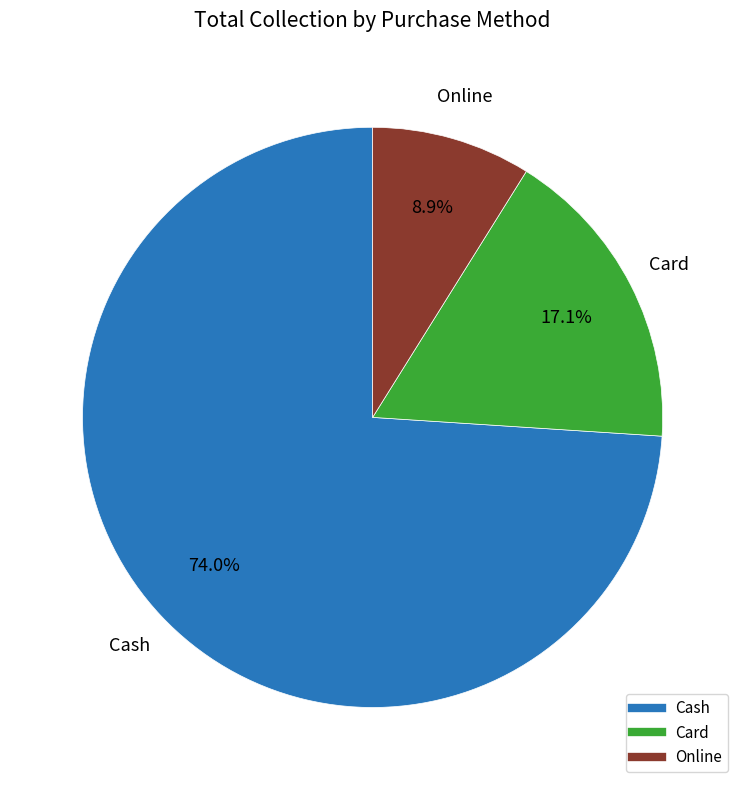

To the nearest percent, what portion does Cash represent?

74%